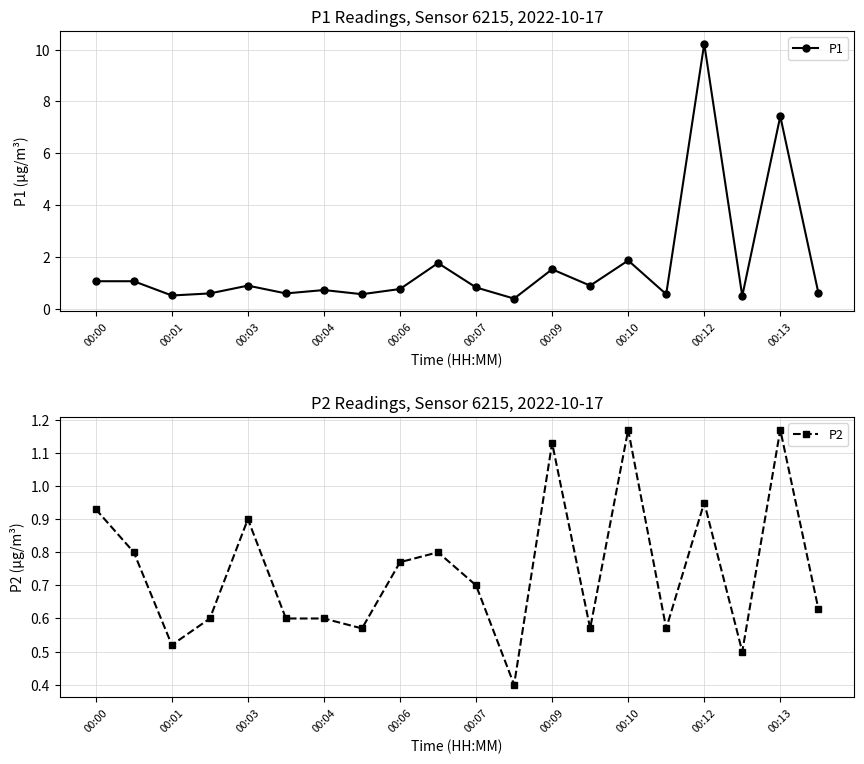

How many series are shown in this chart?

2